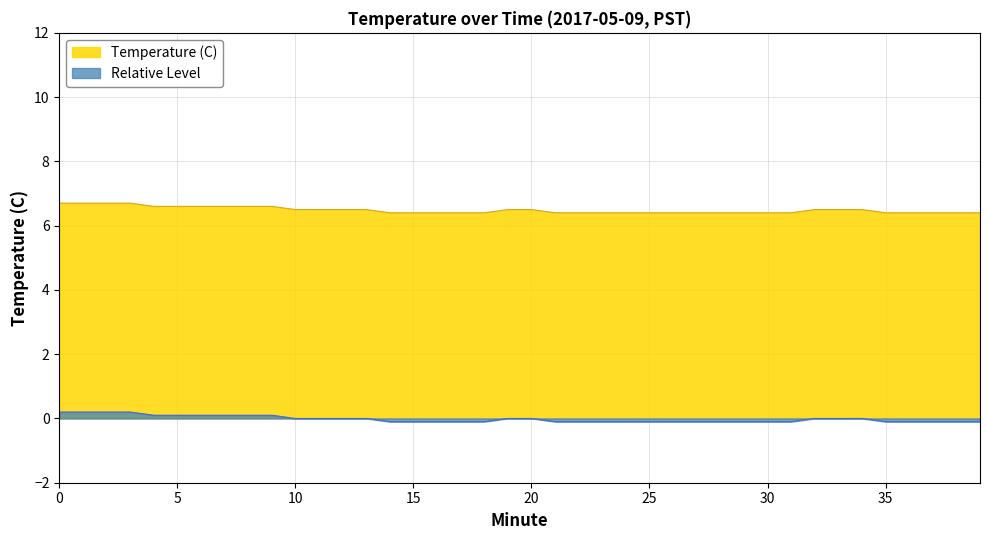

List the labels in order of value, largest first.

0, 1, 2, 3, 4, 5, 6, 7, 8, 9, 10, 11, 12, 13, 19, 20, 32, 33, 34, 14, 15, 16, 17, 18, 21, 22, 23, 24, 25, 26, 27, 28, 29, 30, 31, 35, 36, 37, 38, 39